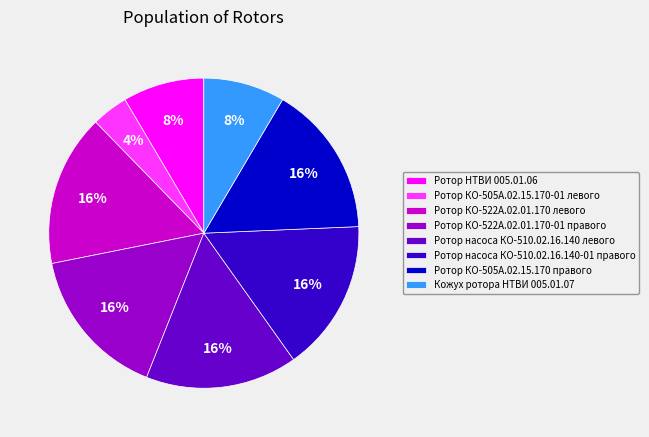

What is the smallest slice in the pie chart?

Ротор КО-505А.02.15.170-01 левого